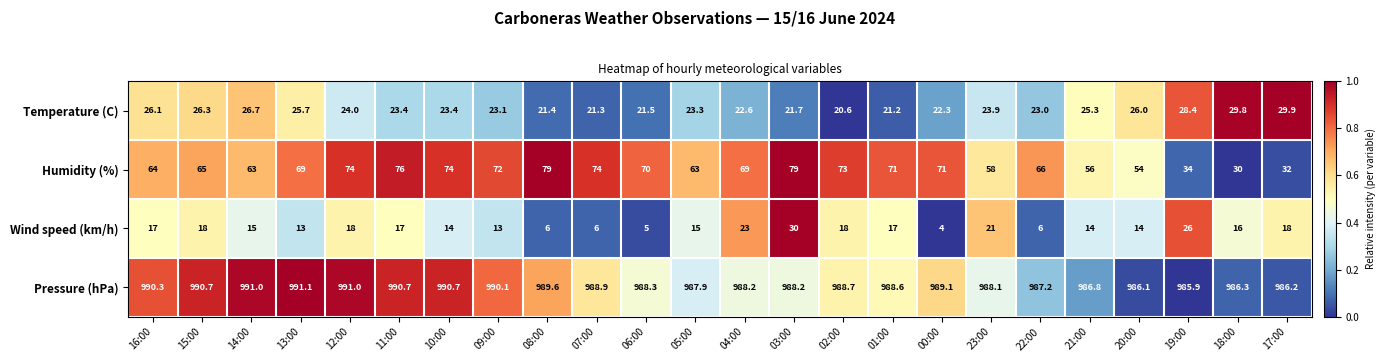

What is the greatest value displayed?

991.1